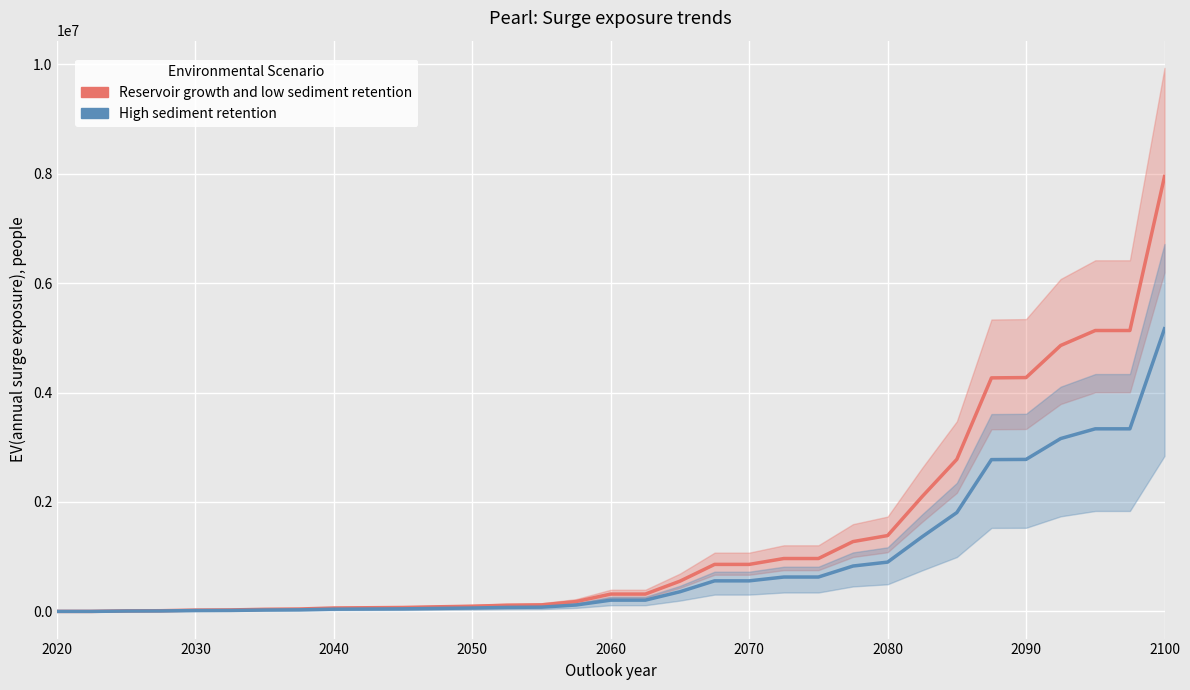

What are all the series names shown in the legend?

Reservoir growth and low sediment retention, High sediment retention